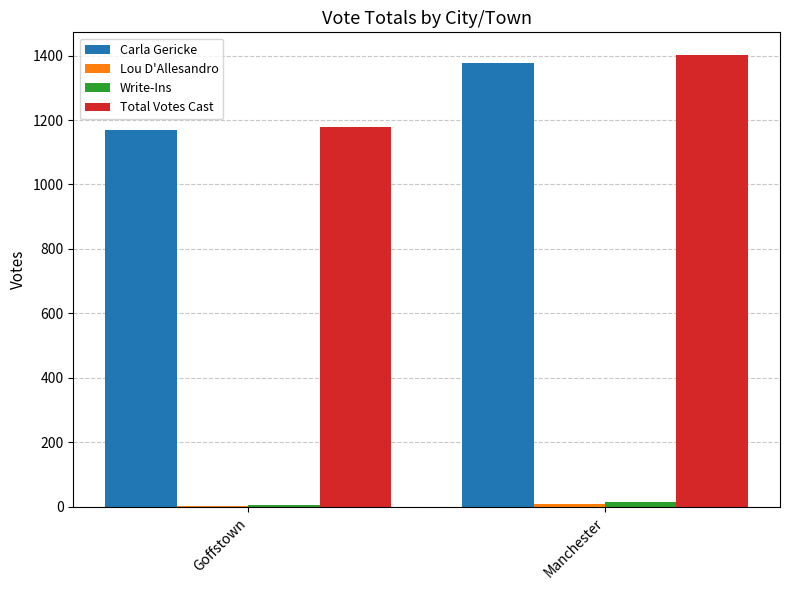

Is it true that Carla Gericke equals 2031 at Goffstown?

False